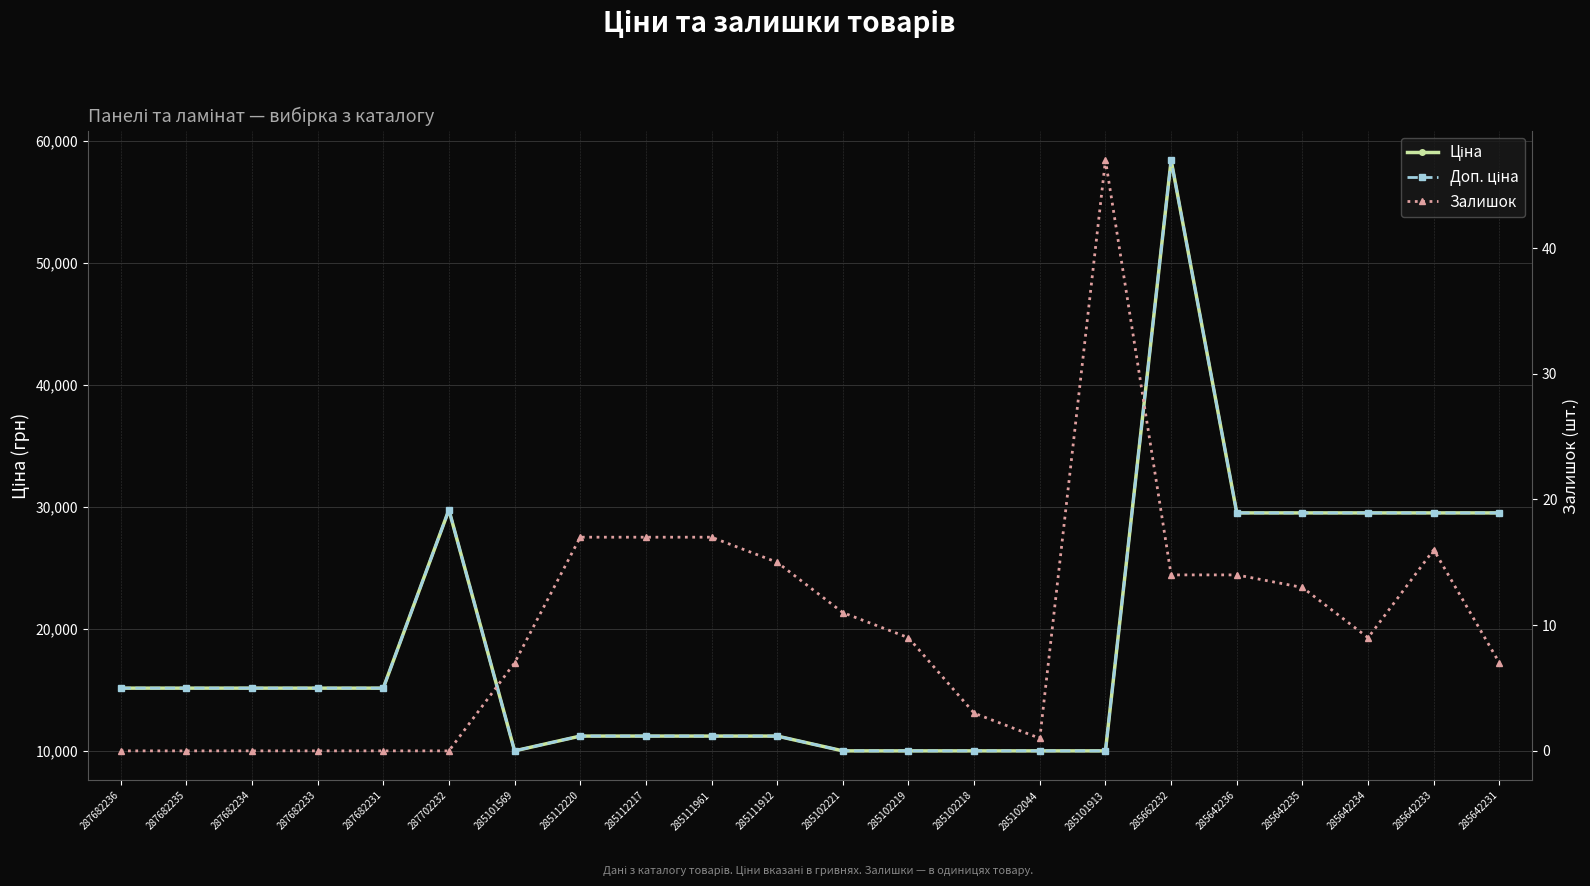

What position from the right is 285642231?

1